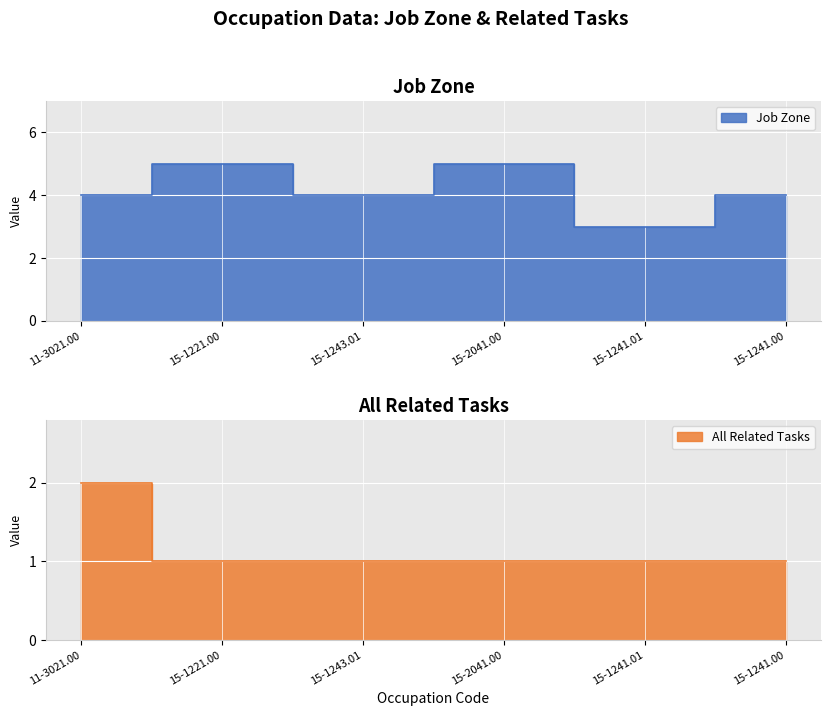

Count the number of data series in this chart.

2